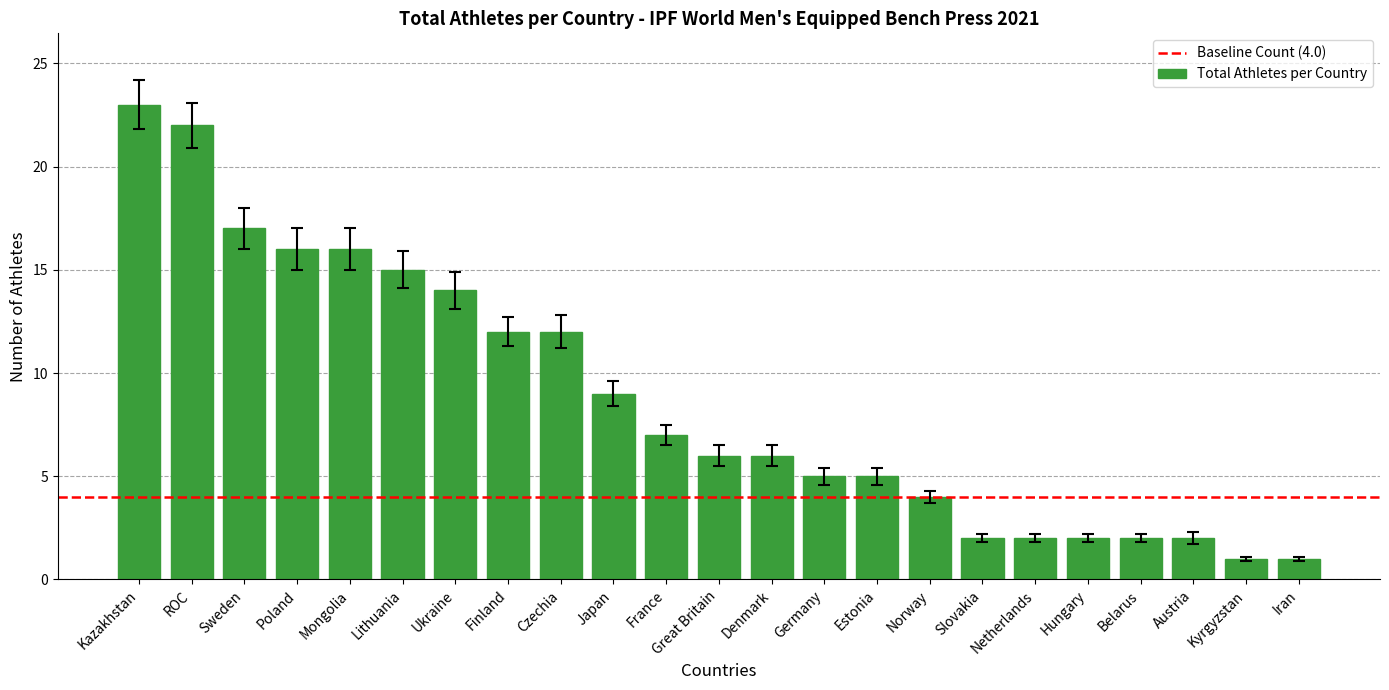

What is the maximum value shown in the chart?

23